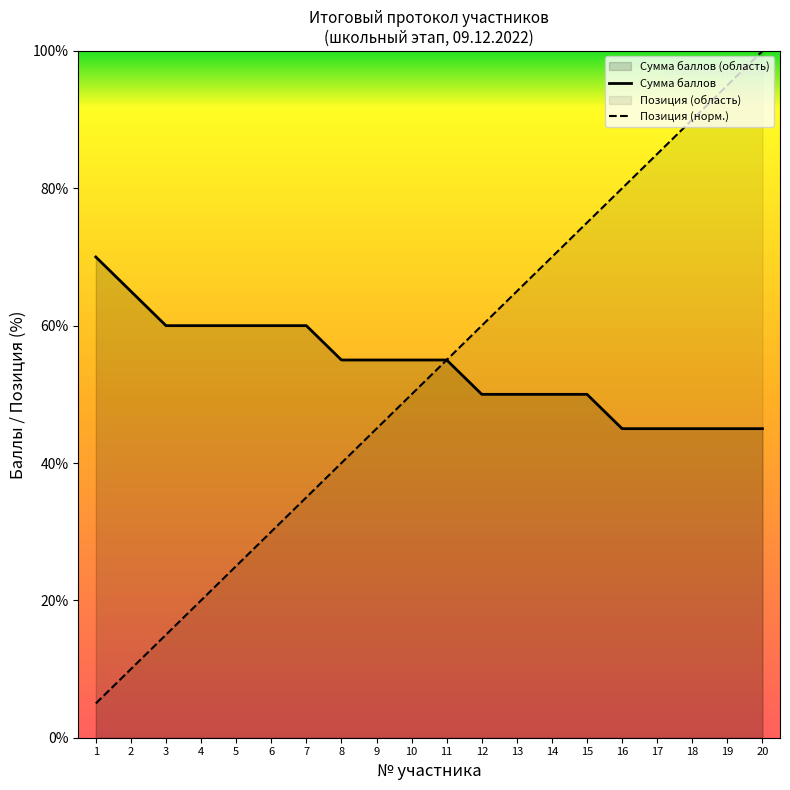

How many Сумма баллов values are between 50 and 60?

13